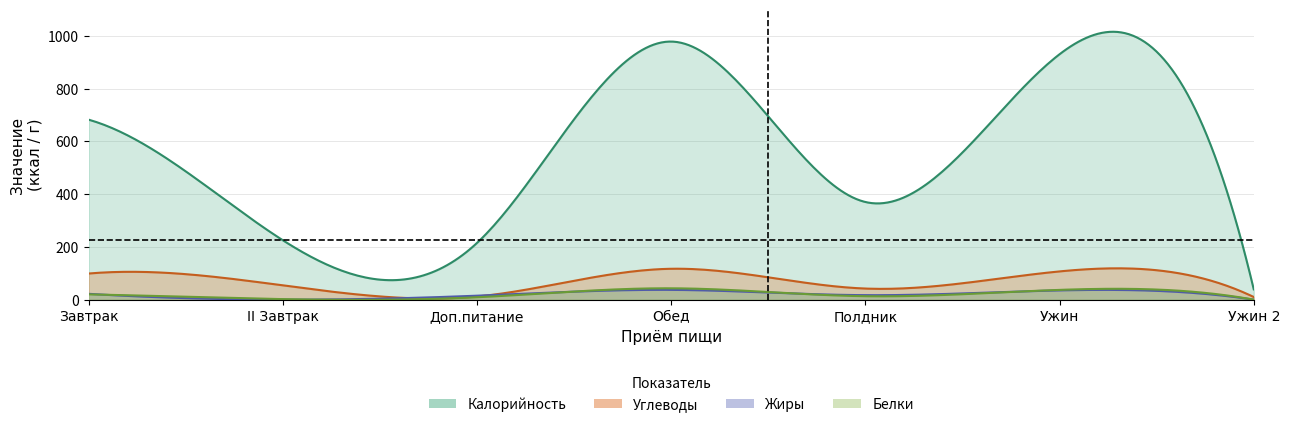

At which category is the sum across all series the highest?

Обед